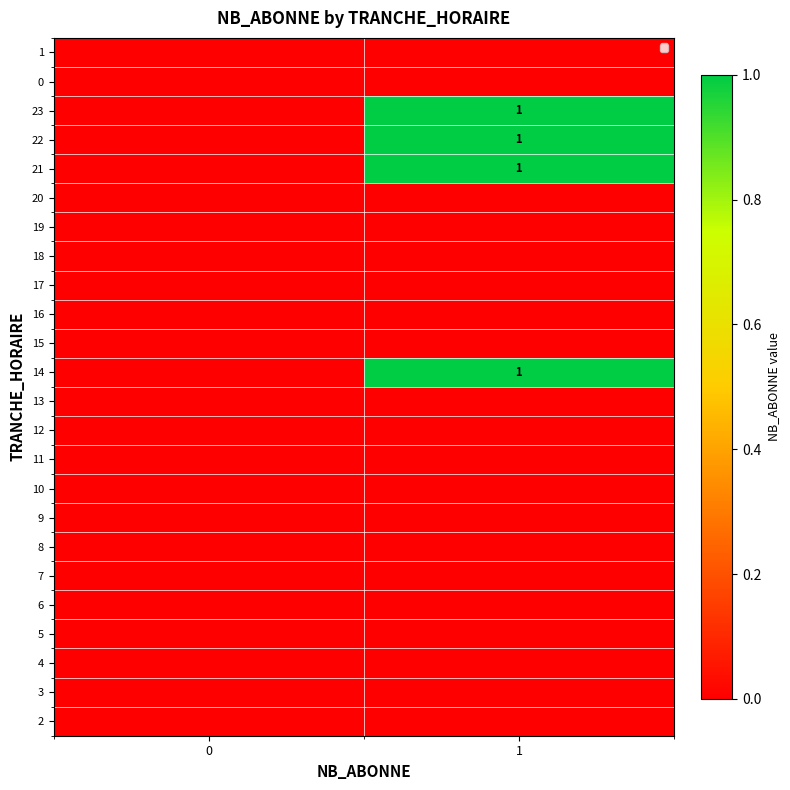

Is it true that 14 equals 1 at 1?

True